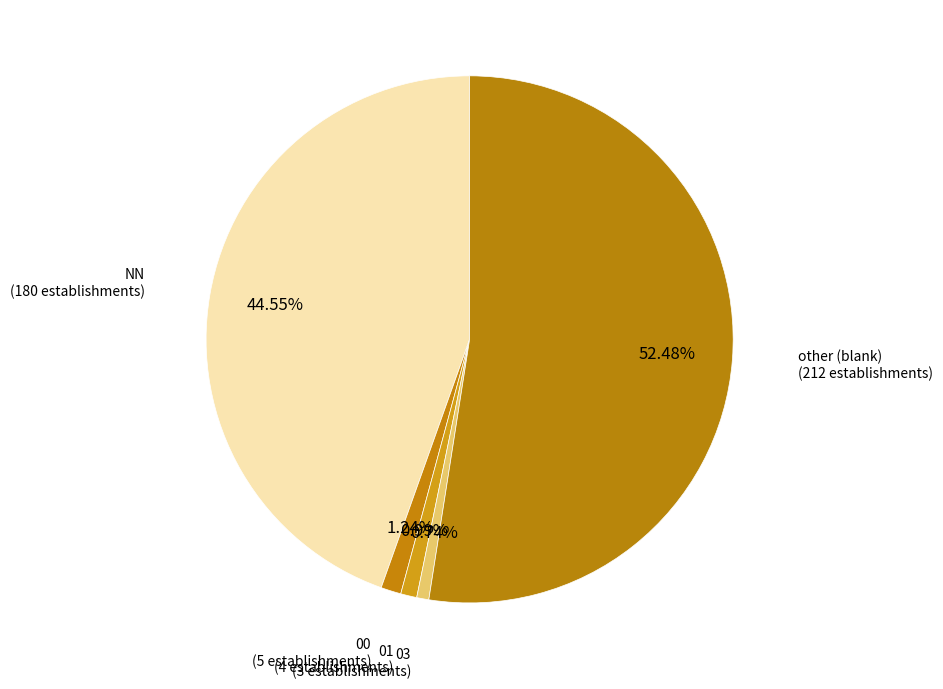

How many segments does this pie chart have?

5